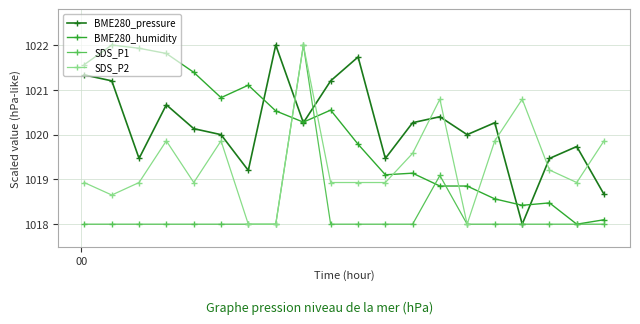

True or false: BME280_pressure has more than 1 points higher than both neighbors.

True